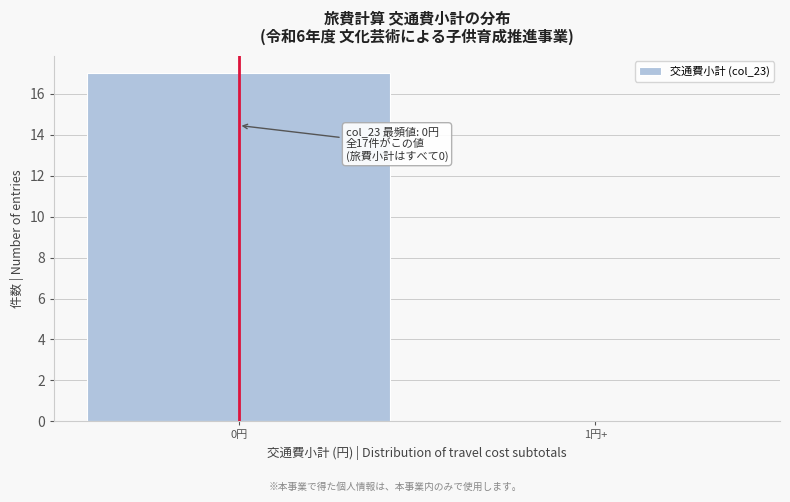

Reading left to right, transcribe all the data shown in this chart.

0円=17	1円+=0